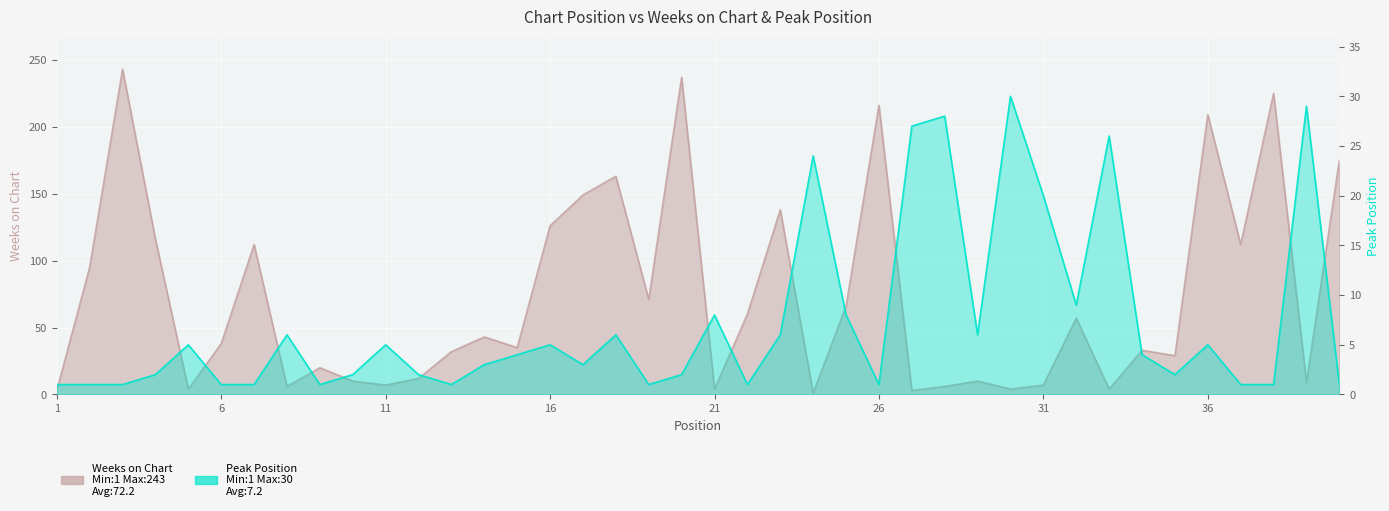

What is the difference between the Peak Position values at 8 and 1?

5